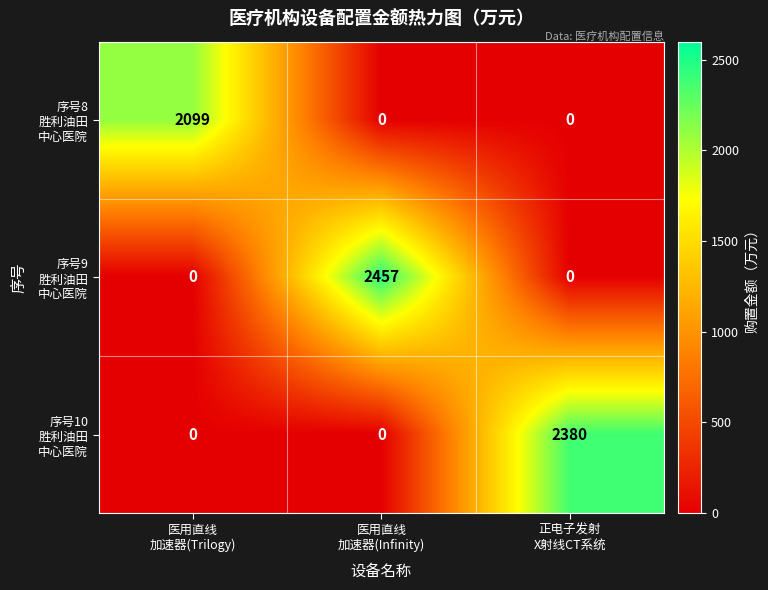

At how many categories does at least one series exceed 1433?

3